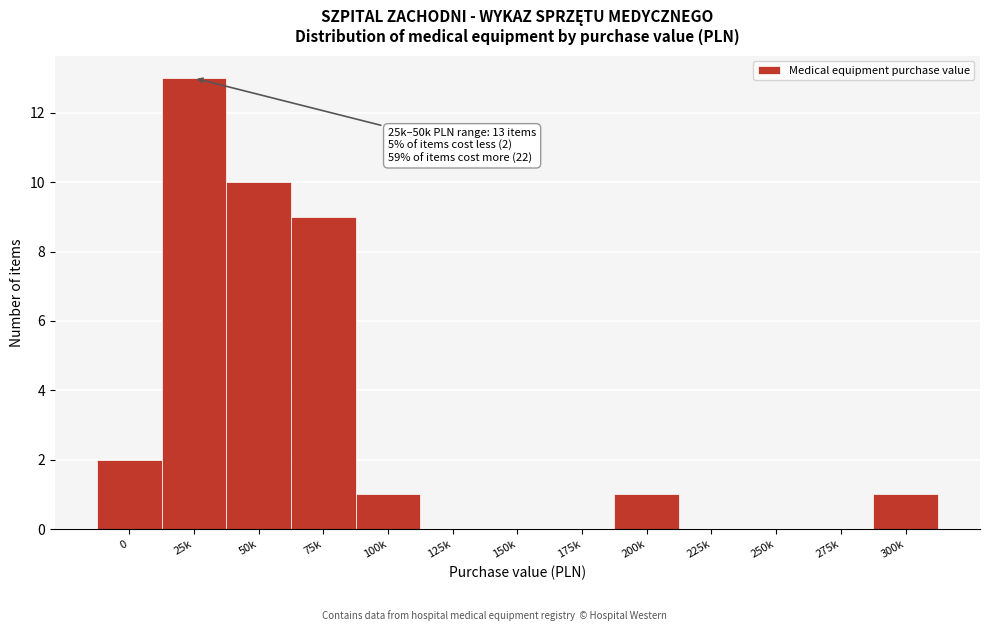

Reading right to left, extract all data points from this chart.

300k=1	275k=0	250k=0	225k=0	200k=1	175k=0	150k=0	125k=0	100k=1	75k=9	50k=10	25k=13	0=2